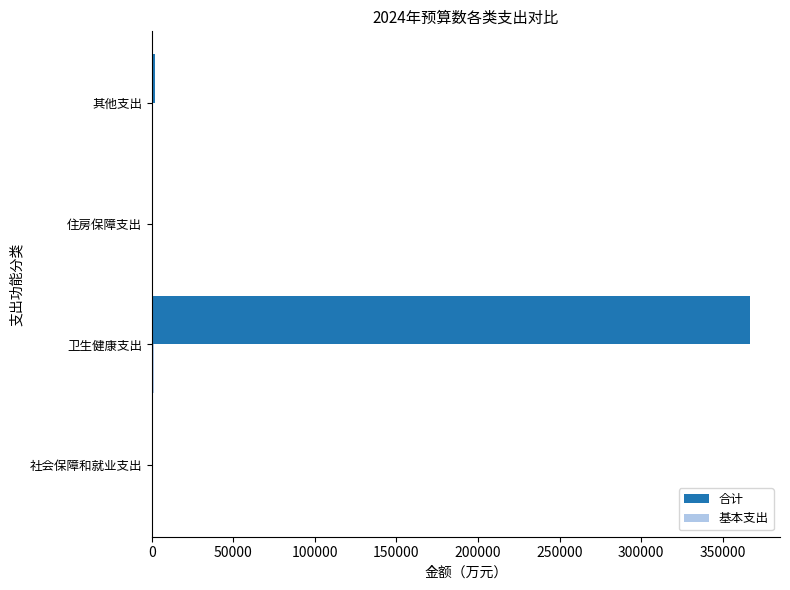

Which series has the largest total across all categories?

合计